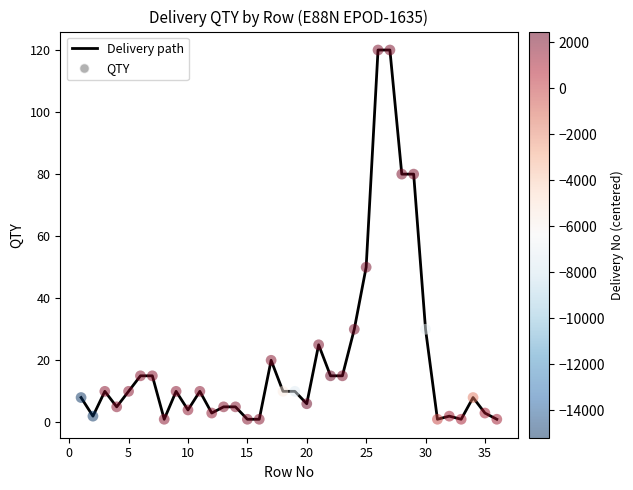

What is the greatest value displayed?

120